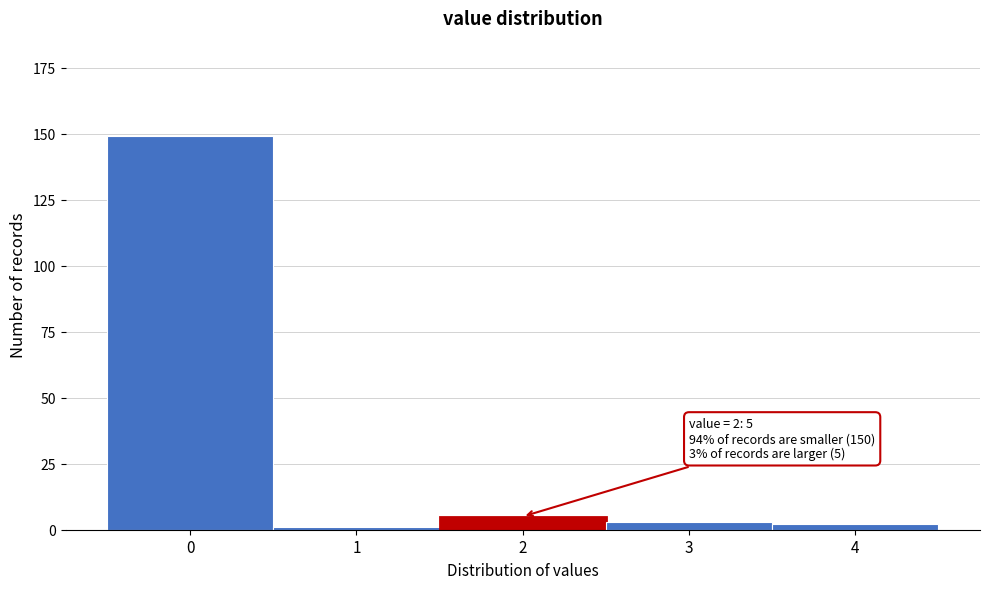

Reading left to right, extract all data points from this chart.

149	1	5	3	2